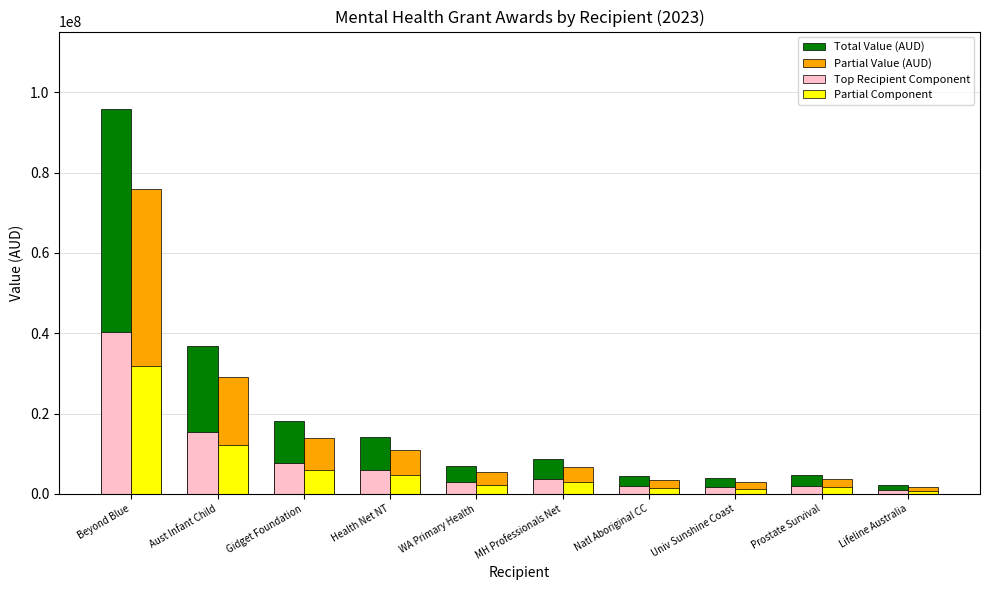

What are all the series names shown in the legend?

Total Value (AUD), Partial Value (AUD), Top Recipient Component, Partial Component